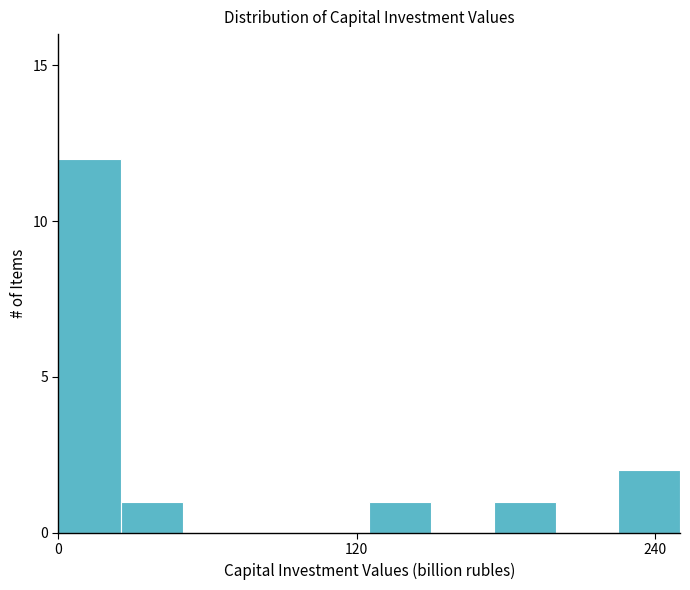

Read against the x-axis, roughly where is the centre of the tallest bar?

20